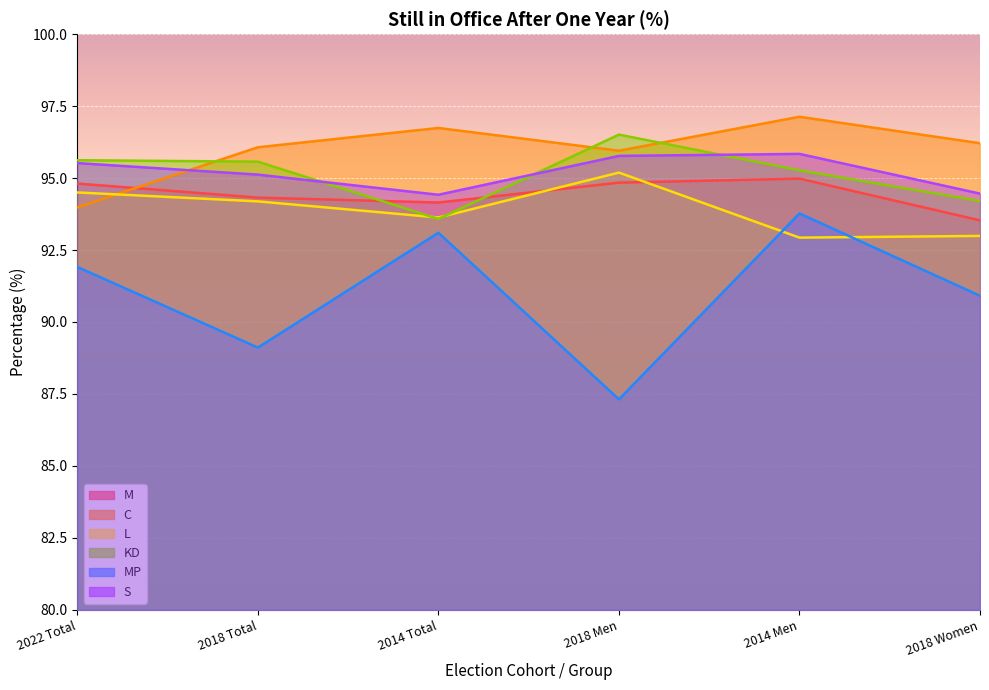

True or false: S has a value of 59.7 at 2022 Total.

False